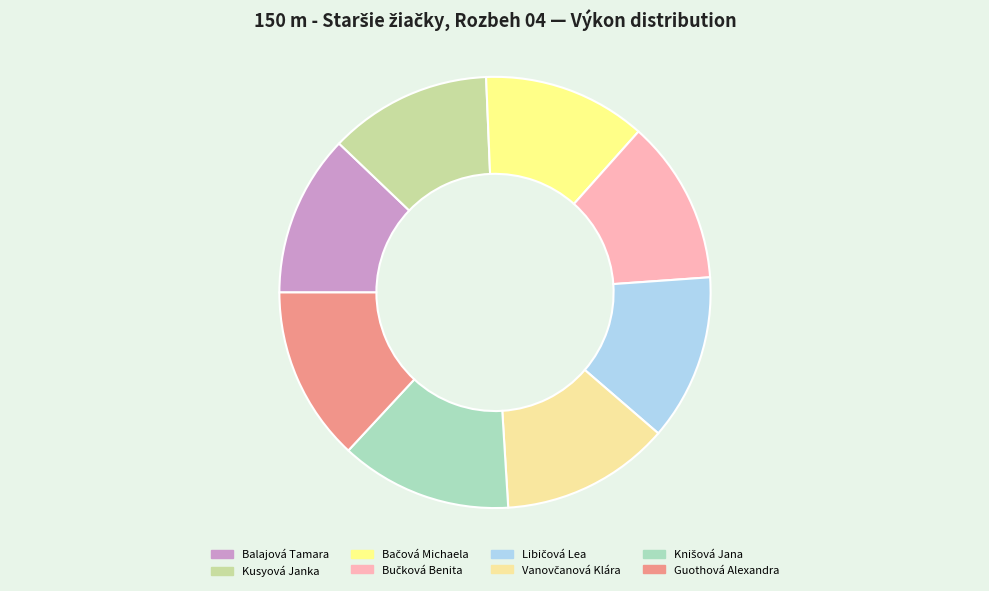

To the nearest percent, what is the difference between the Balajová Tamara and Knišová Jana slice percentages?

1%